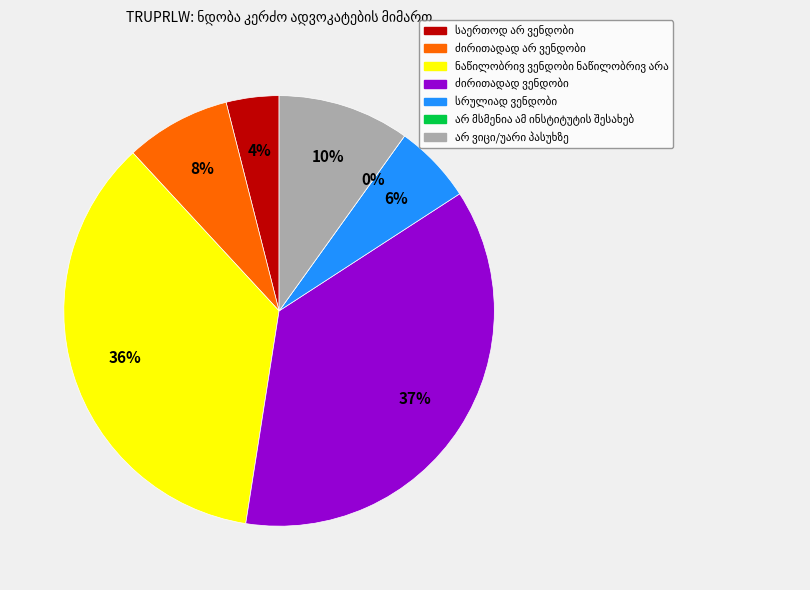

How many segments does this pie chart have?

7